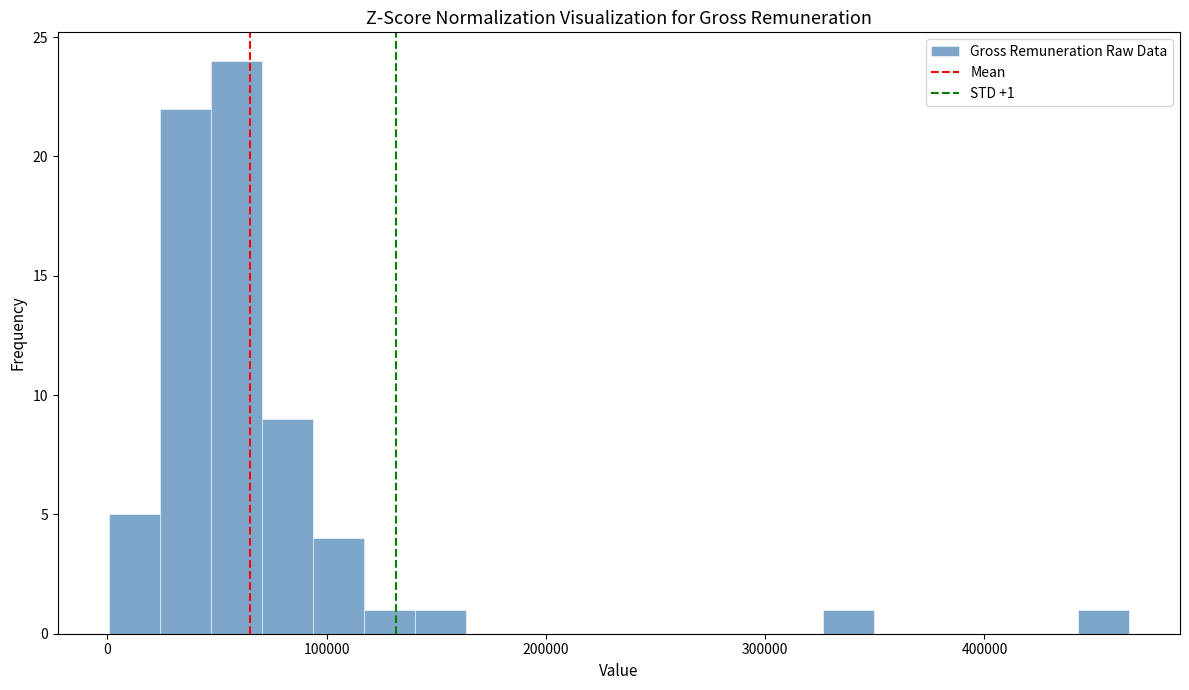

Around what value on the x-axis is the tallest bar? Give the approximate position of its centre, as read against the axis.

60000